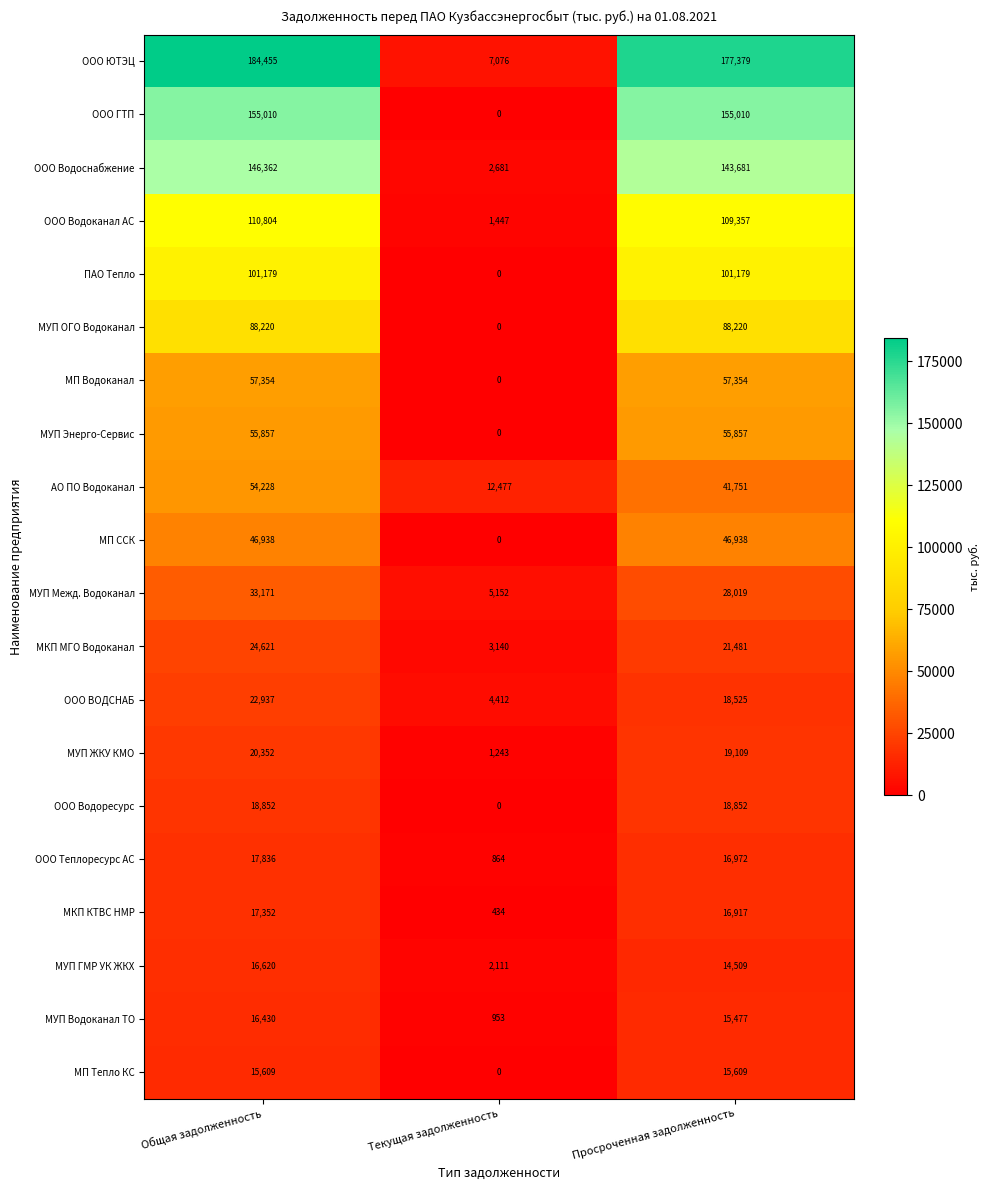

Which series changed the most between Общая задолженность and Просроченная задолженность?

АО ПО Водоканал